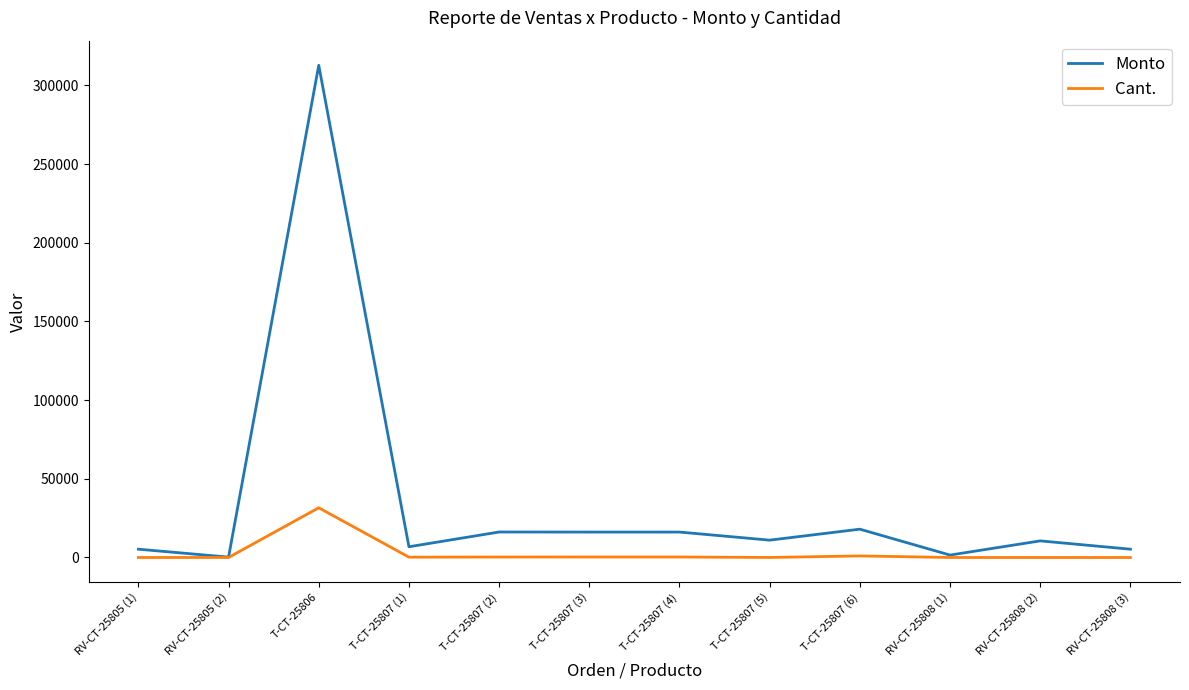

How many lines are shown in the chart?

2